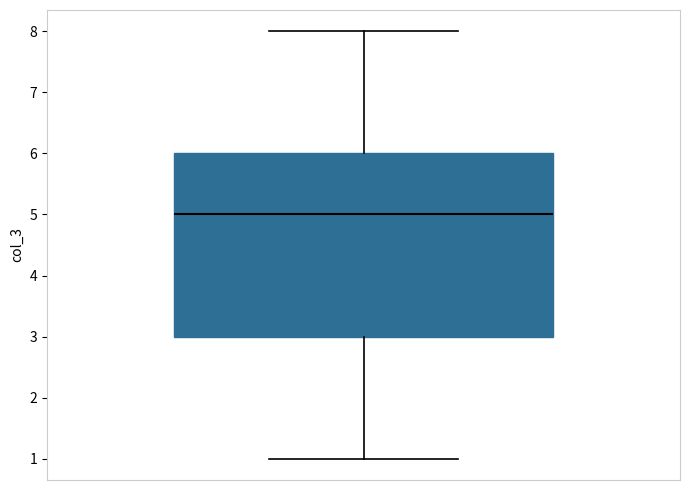

Transcribe this box plot: give where the median line is, the range the box spans, and where the two whiskers end, as read against the y-axis. The values are not printed on the chart, so give them approximately, as read against the axis.

median 5, box 3 to 6, whiskers 1 to 8